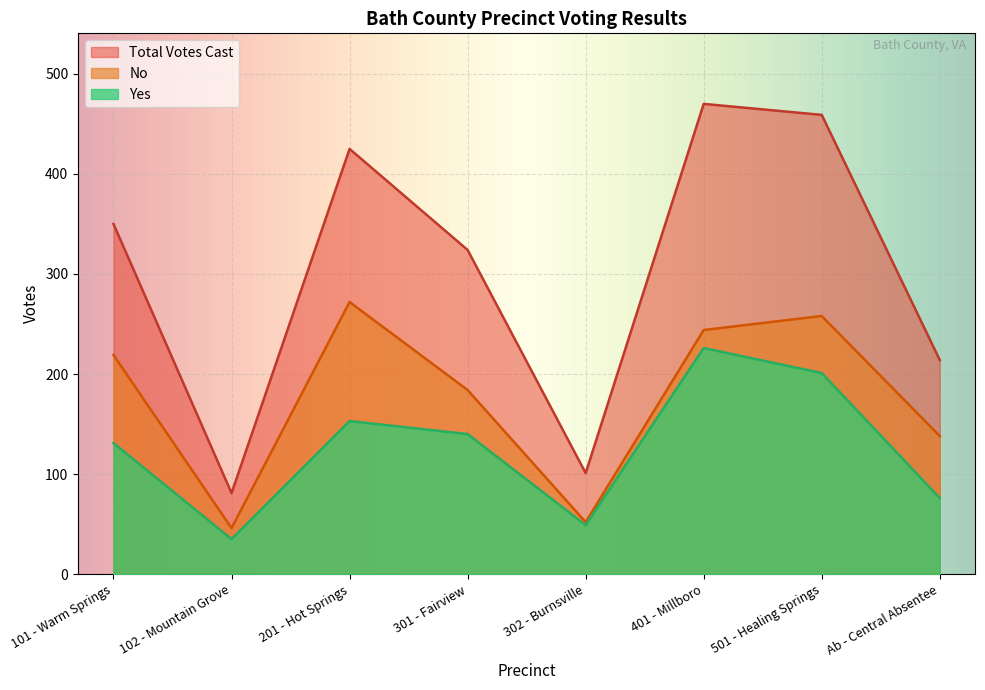

How many lines are shown in the chart?

3